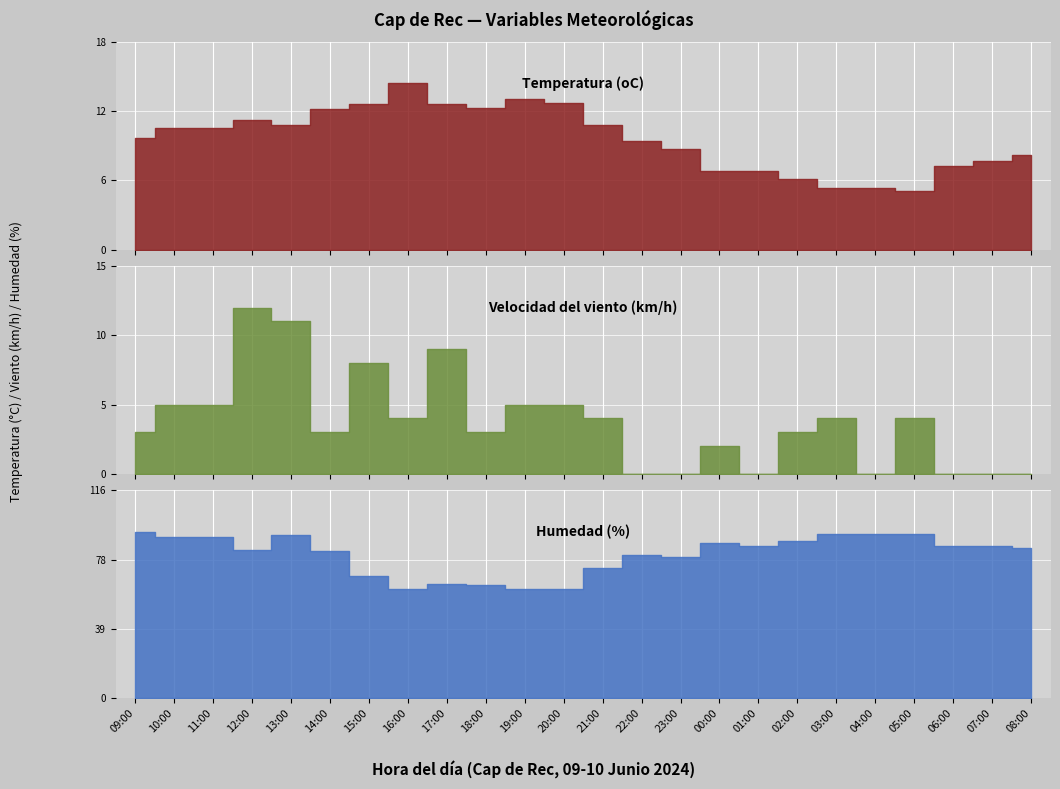

Read the Temperatura (oC) value at 14:00.

12.5